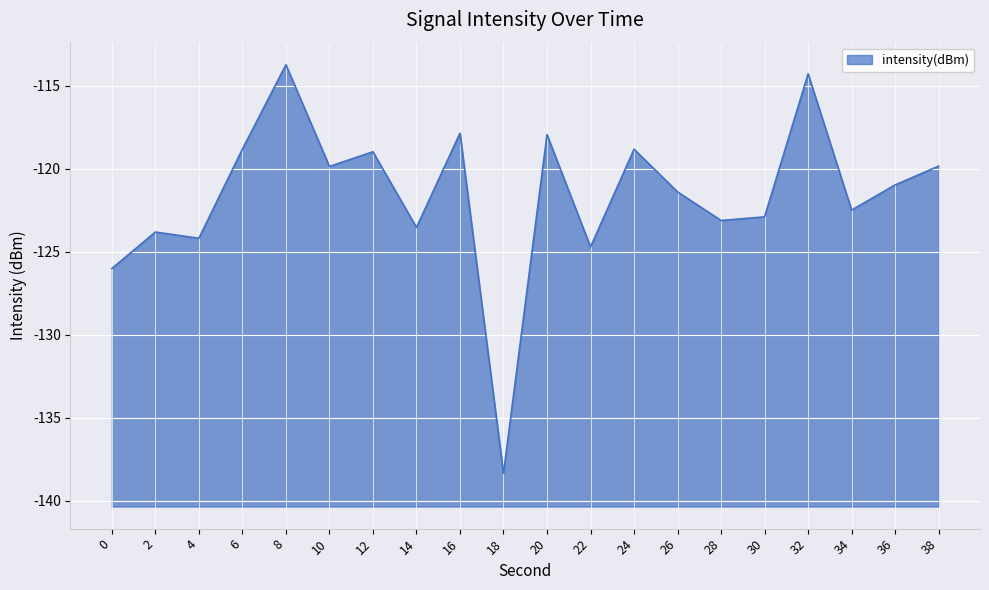

What is the sum of the values at 16 and 34?

-240.4